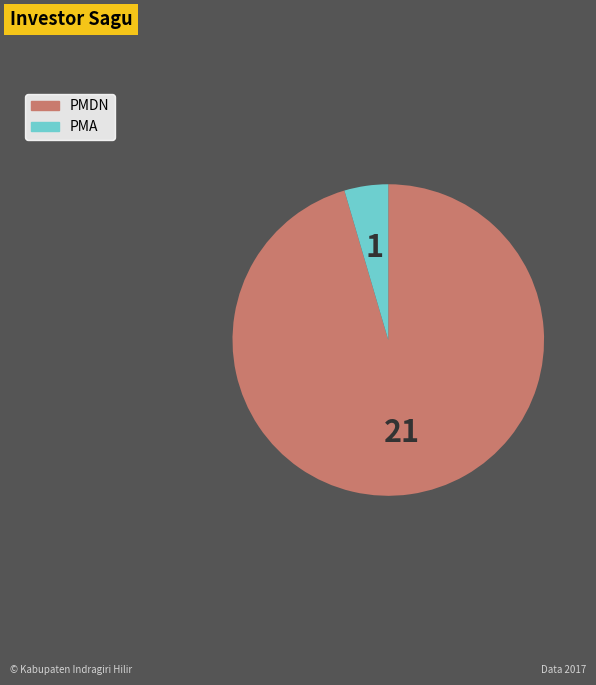

What is the ratio of the value at PMDN to the value at PMA?

21.0